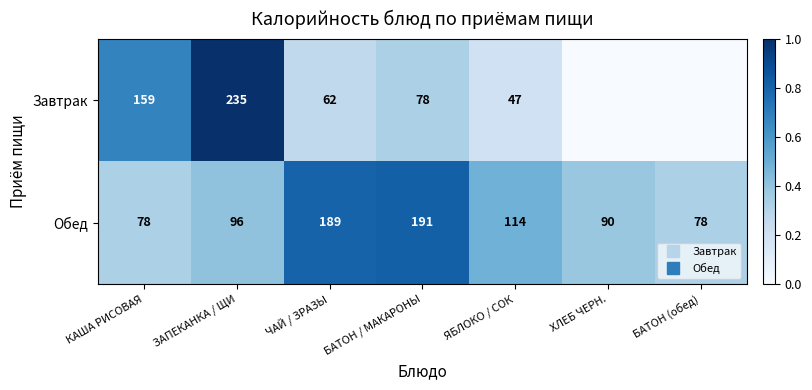

Read the Обед value at ЯБЛОКО / СОК.

0.5